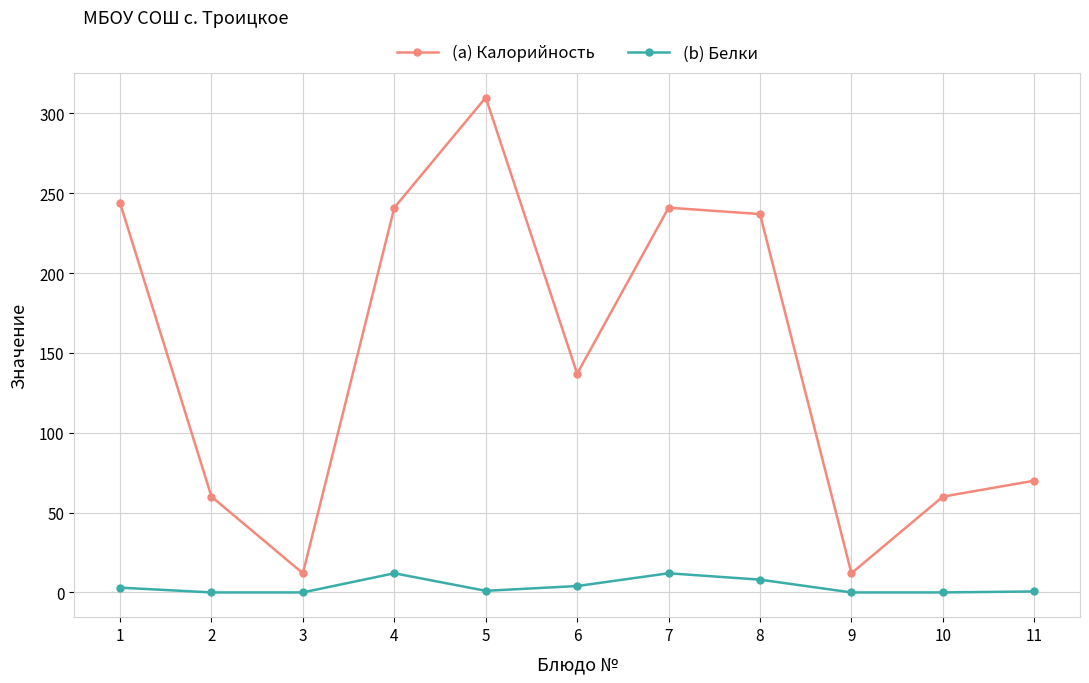

At which category does (a) Калорийность reach its first local peak?

5